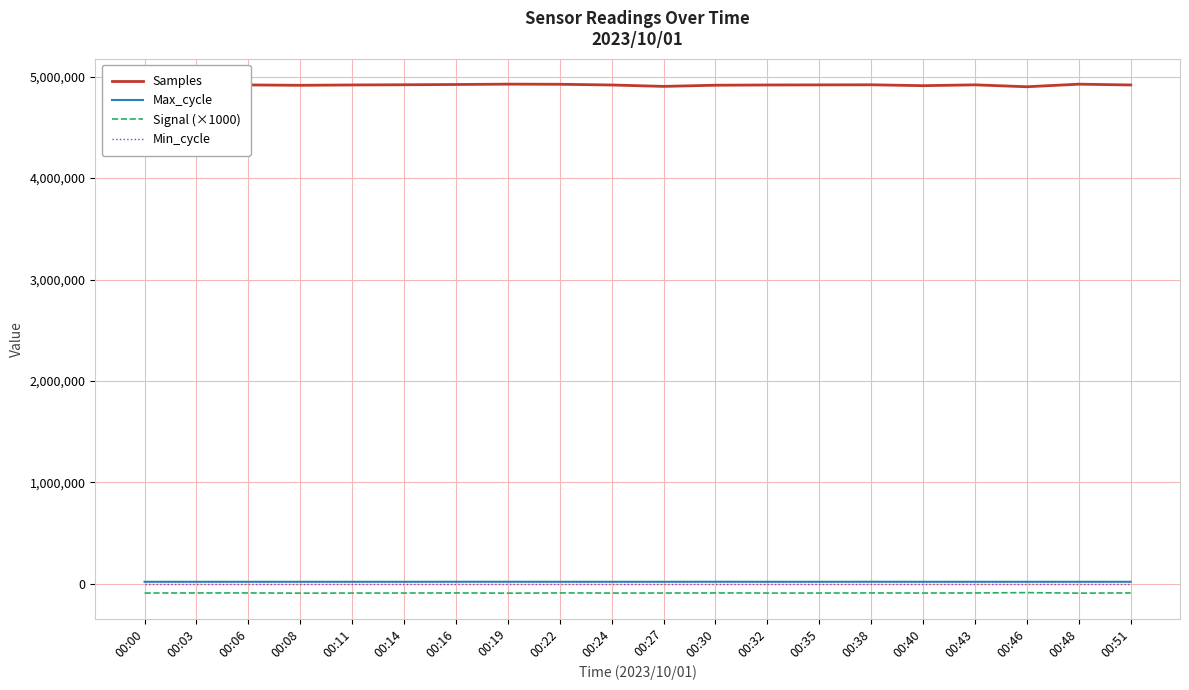

What is the spread (max minus min) of values at 00:24?

5009280